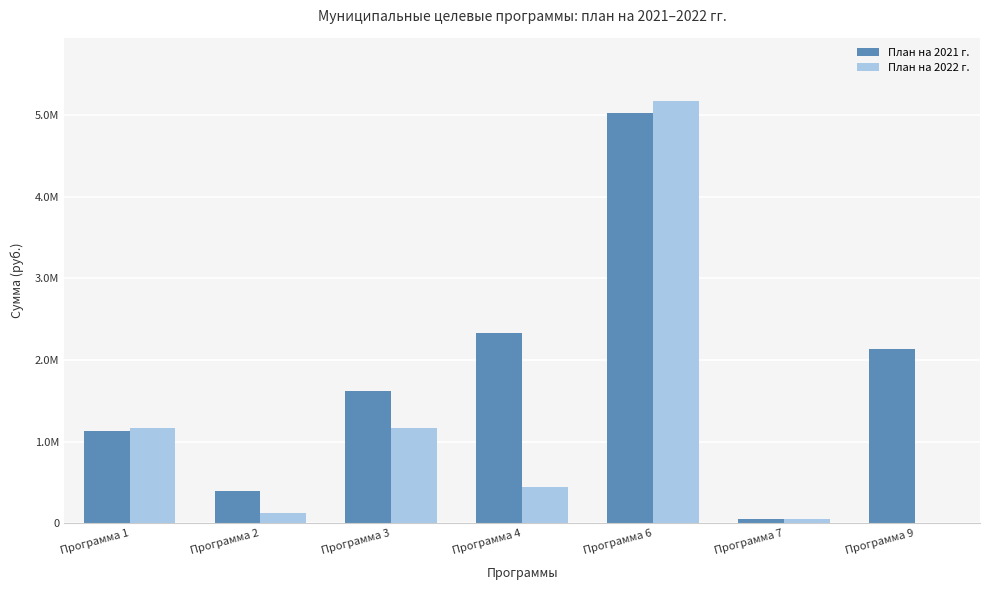

What is the sum of all План на 2022 г. values?

8116130.4